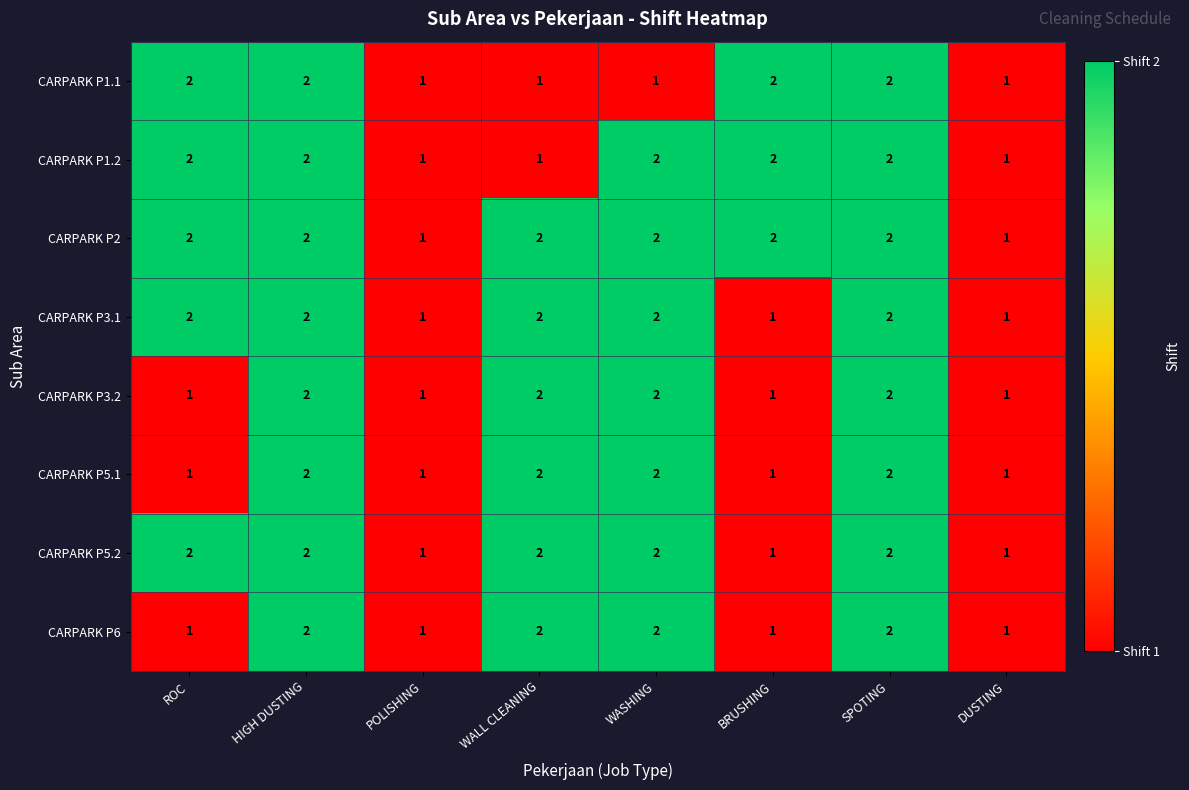

What is the sum of all CARPARK P6 values?

12